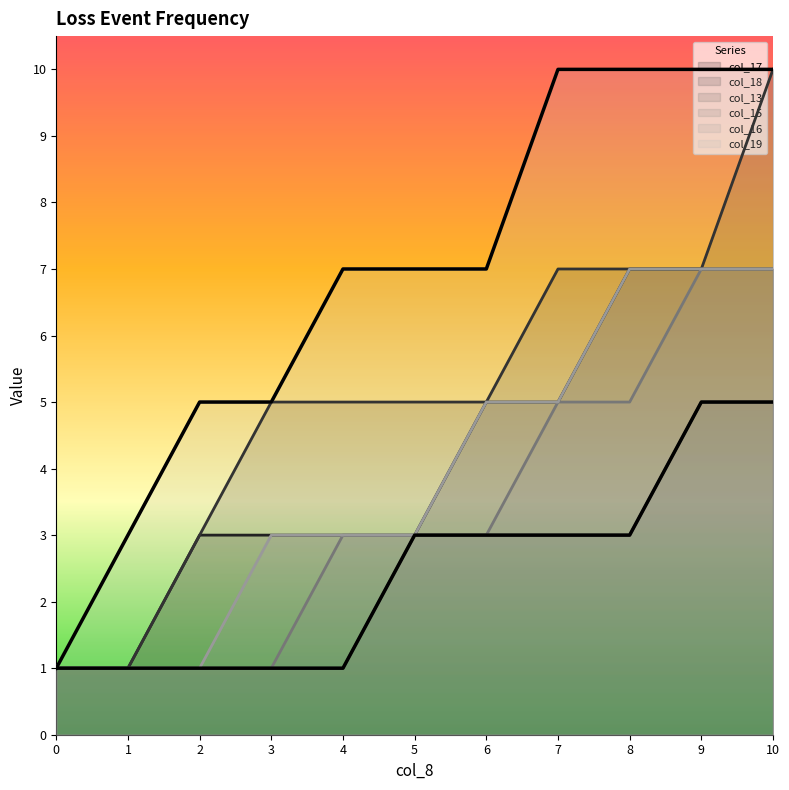

Reading left to right, transcribe all the data shown in this chart.

col_17: 0=1	1=1	2=3	3=3	4=3	5=3	6=5	7=5	8=7	9=7	10=7
col_18: 0=1	1=1	2=3	3=5	4=5	5=5	6=5	7=7	8=7	9=7	10=10
col_13: 0=1	1=1	2=1	3=1	4=1	5=3	6=3	7=3	8=3	9=5	10=5
col_15: 0=1	1=1	2=1	3=1	4=3	5=3	6=3	7=5	8=5	9=7	10=7
col_16: 0=1	1=1	2=1	3=3	4=3	5=3	6=5	7=5	8=7	9=7	10=7
col_19: 0=1	1=3	2=5	3=5	4=7	5=7	6=7	7=10	8=10	9=10	10=10